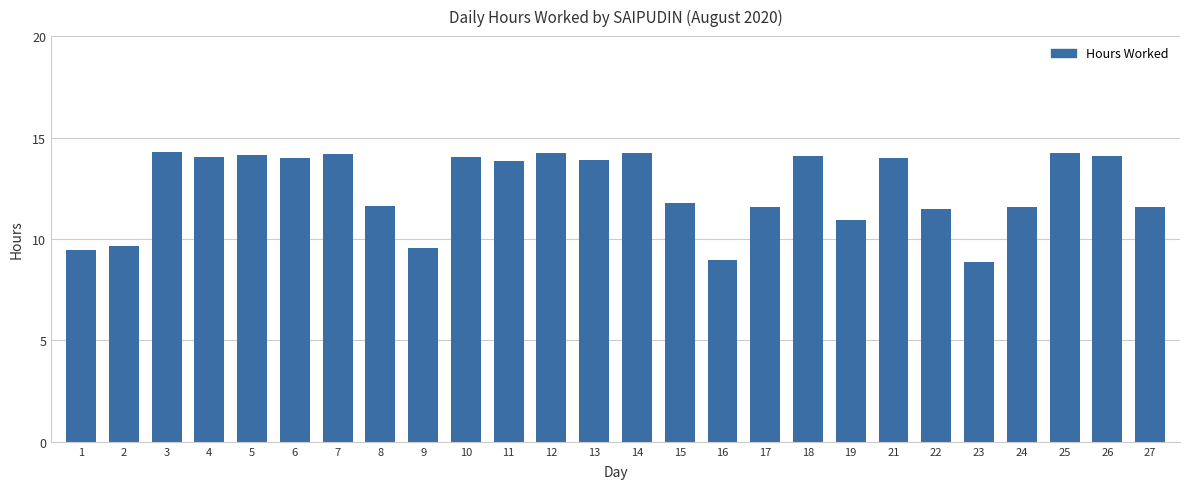

How many series are shown in this chart?

1